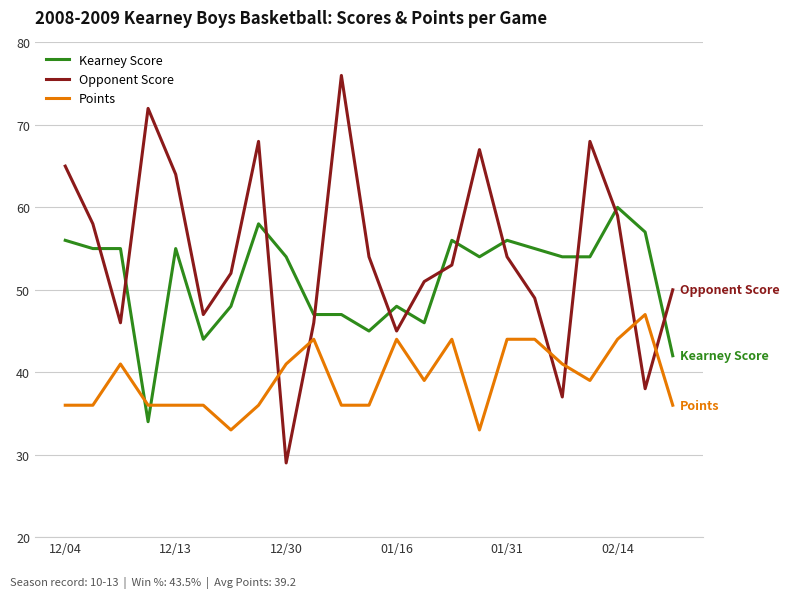

Which series has the widest spread of values?

Opponent Score